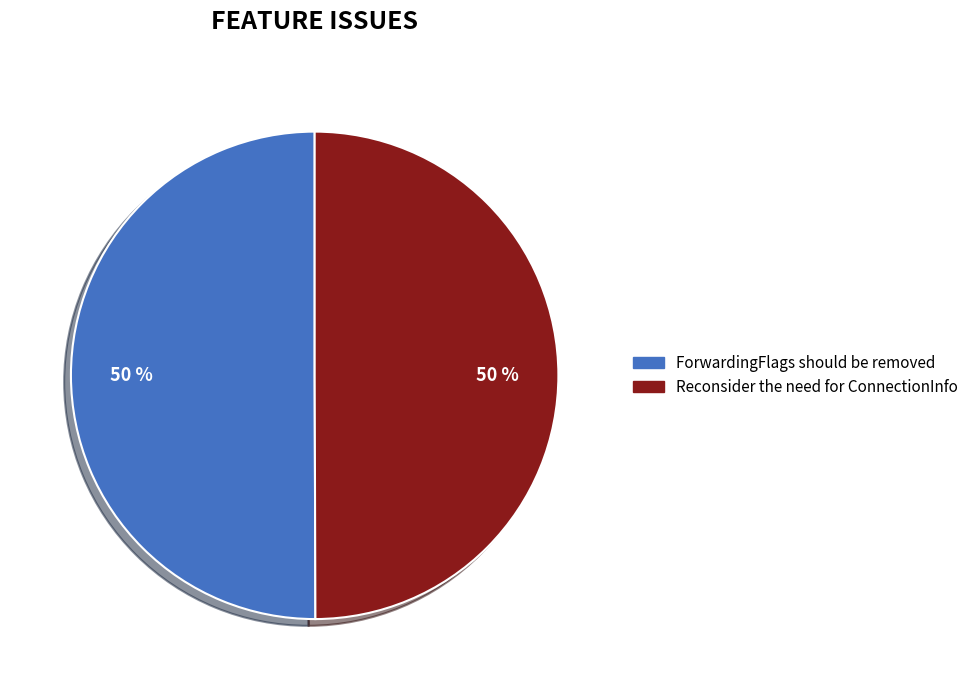

Combined, do ForwardingFlags should be removed and Reconsider the need for ConnectionInfo account for over 50%?

Yes